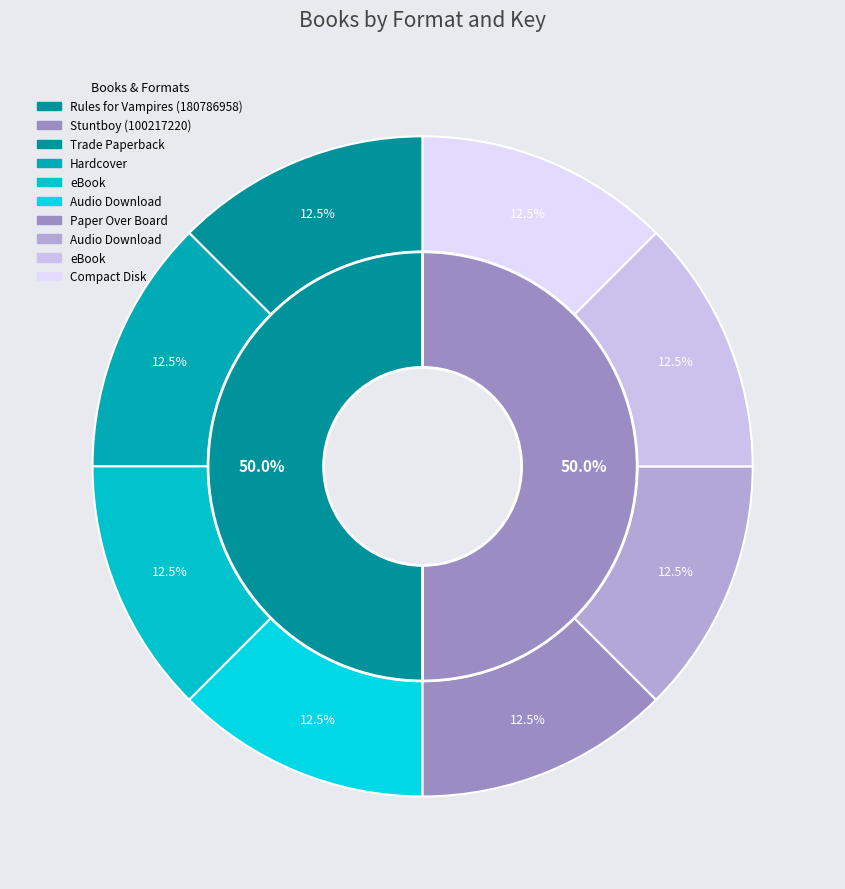

Rank the categories by value from highest to lowest.

Trade Paperback, Hardcover, eBook, Audio Download, Paper Over Board, Audio Download (2), eBook (2), Compact Disk